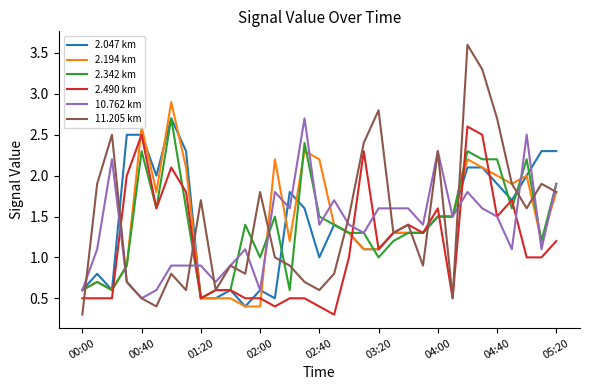

Does the chart display data point markers on the line(s)?

No